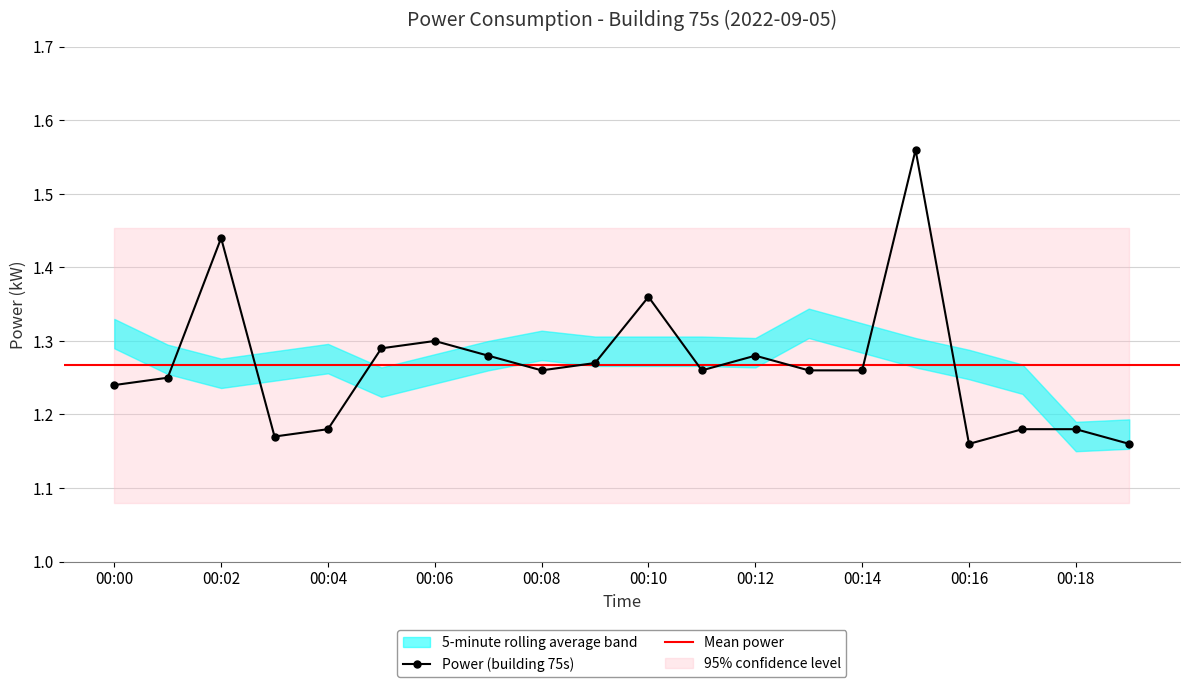

How many interior local valleys (lower than both neighbors) does the data have?

4